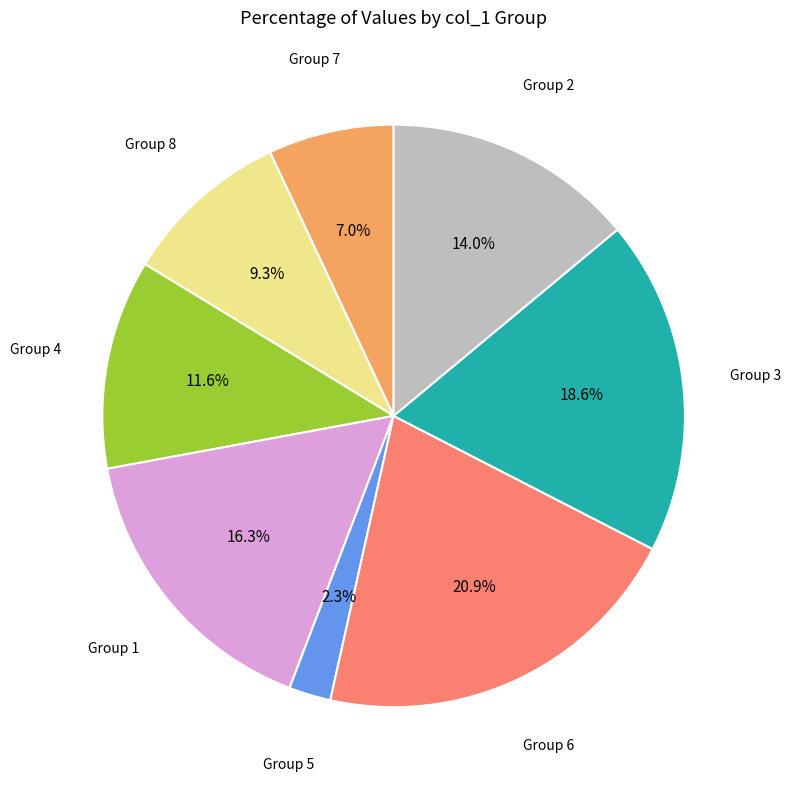

Is there any slice that represents more than half of the pie?

No